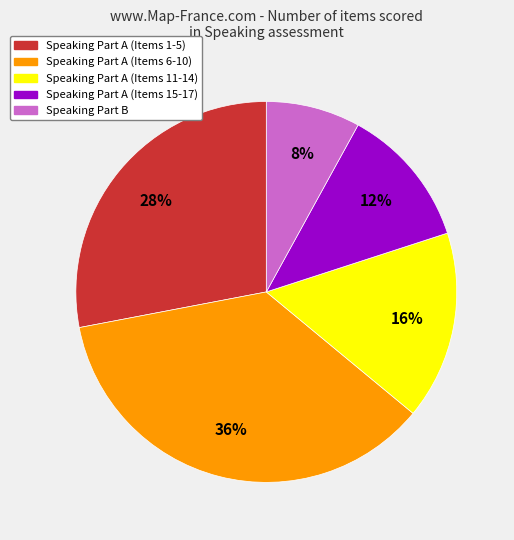

To the nearest percent, what is the average slice percentage?

20%